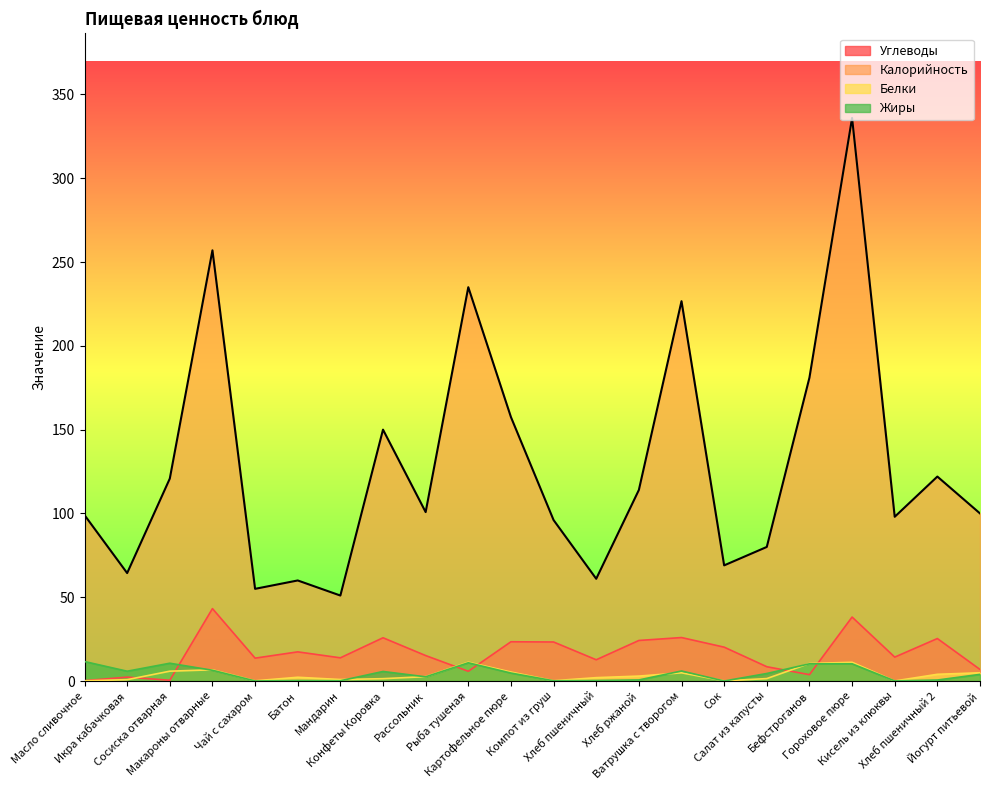

Which series has the widest spread of values?

Калорийность